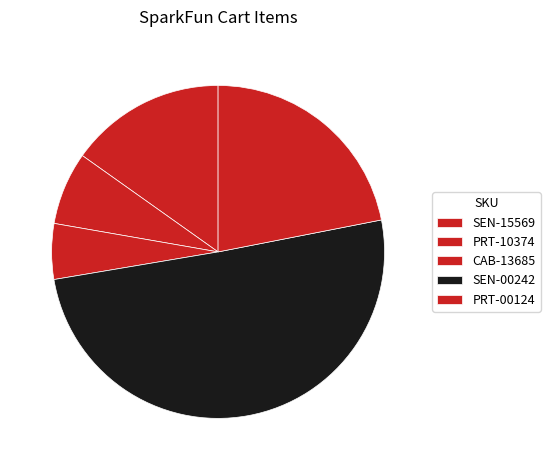

Count the number of slices in the pie.

5